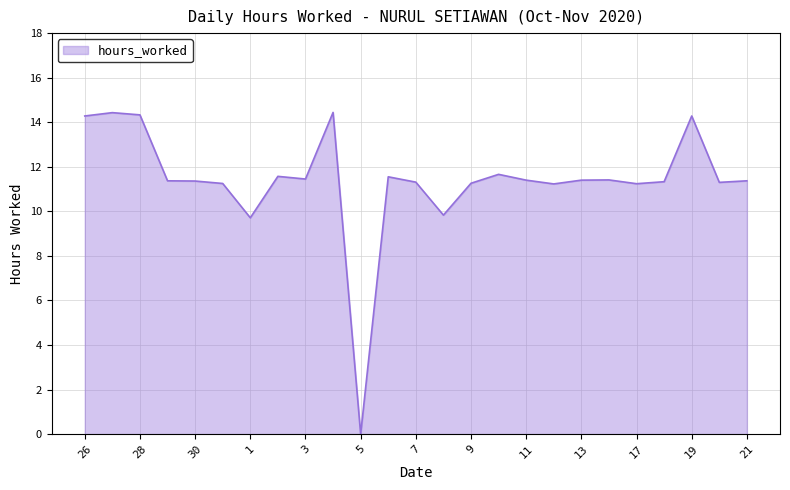

What is the difference between the maximum and minimum values?

14.4